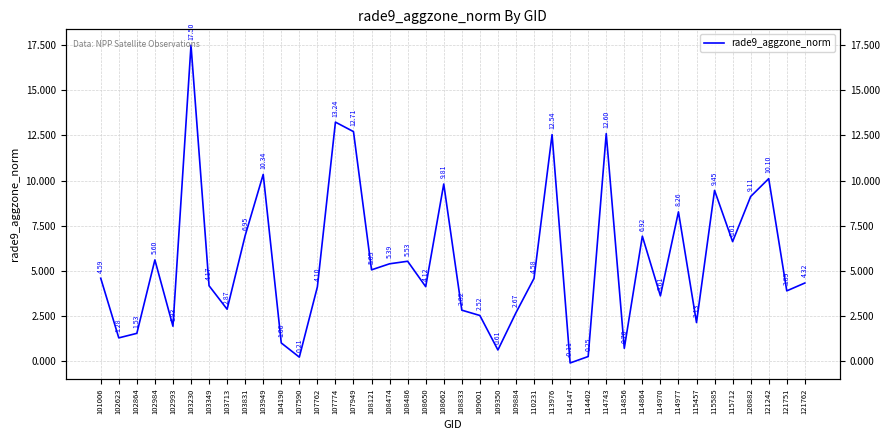

At which category does the data reach its first local valley?

102623